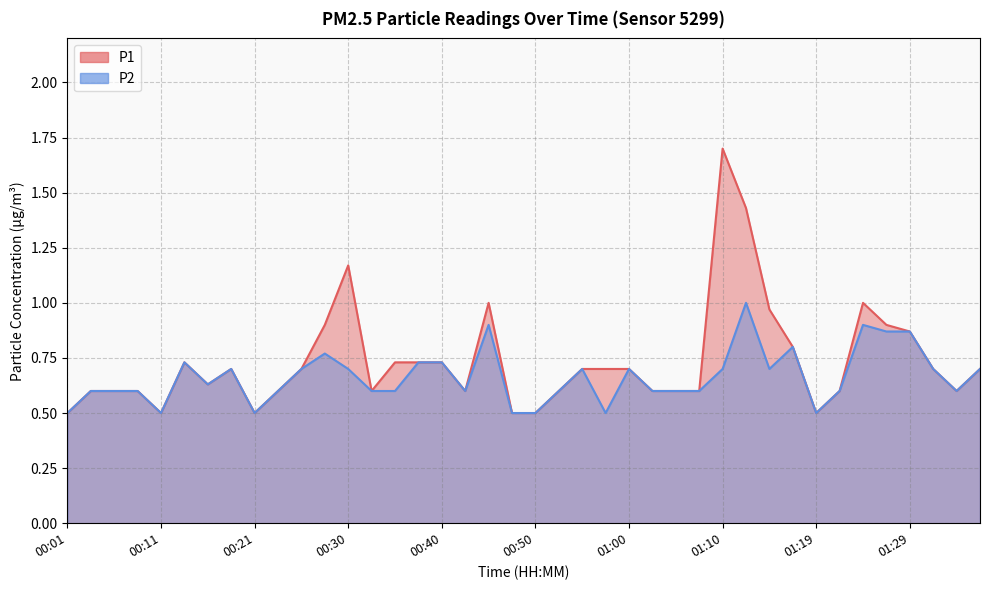

What is the sum of the P2 values at 00:47 and 01:14?

1.2